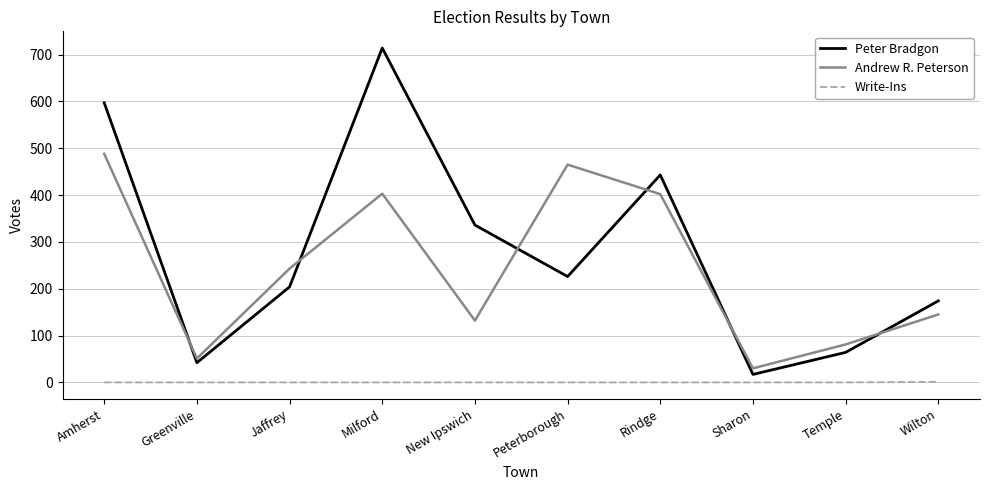

True or false: Peter Bradgon and Write-Ins intersect in this chart.

False